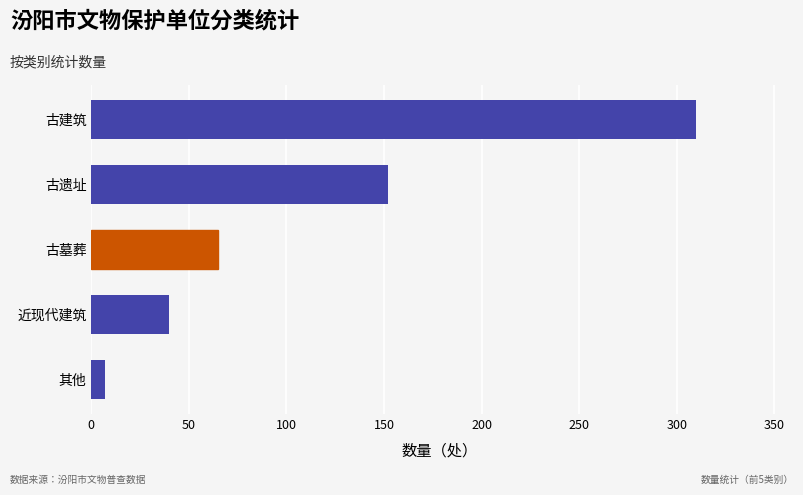

Reading bottom to top, transcribe all the data shown in this chart.

其他=7	近现代建筑=40	古墓葬=65	古遗址=152	古建筑=310